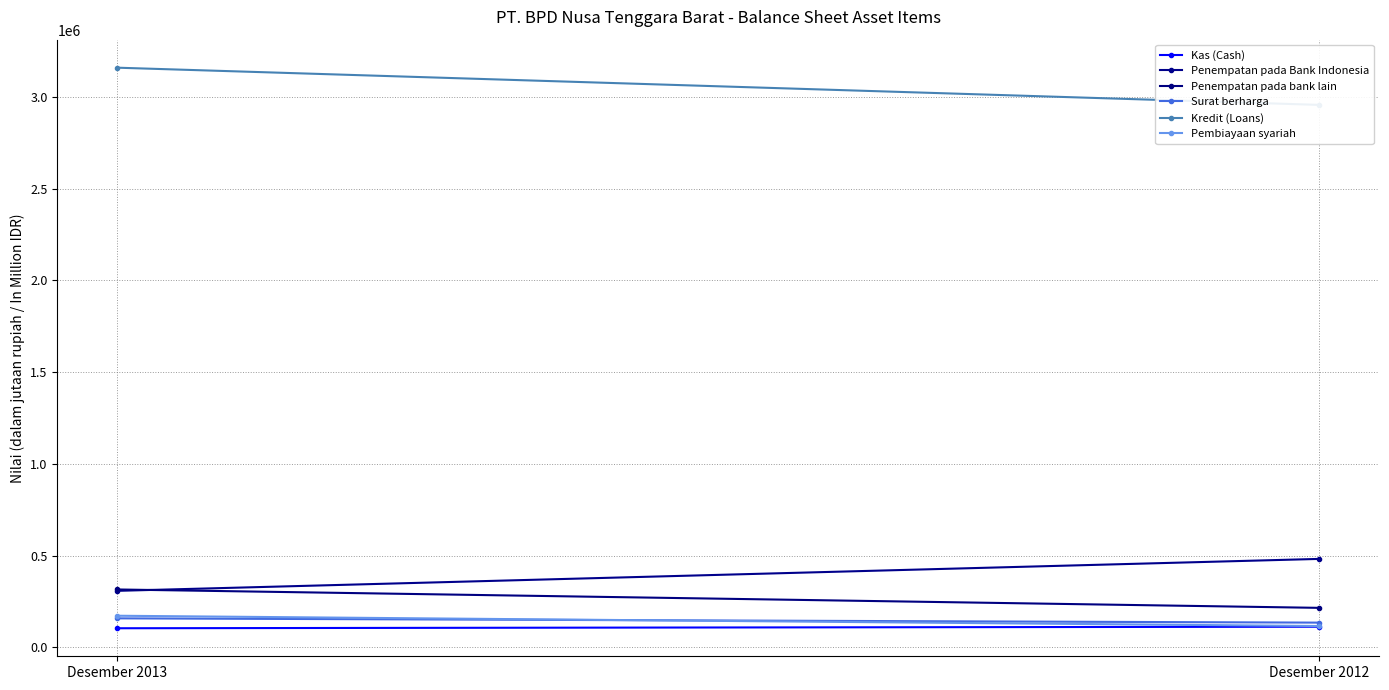

Where is Surat berharga nearest to the value 145960?

Desember 2012